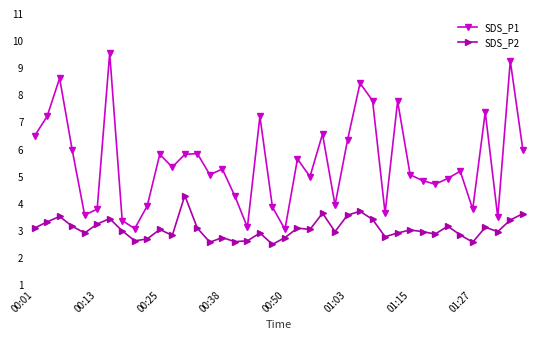

Does the chart have visible grid lines?

No